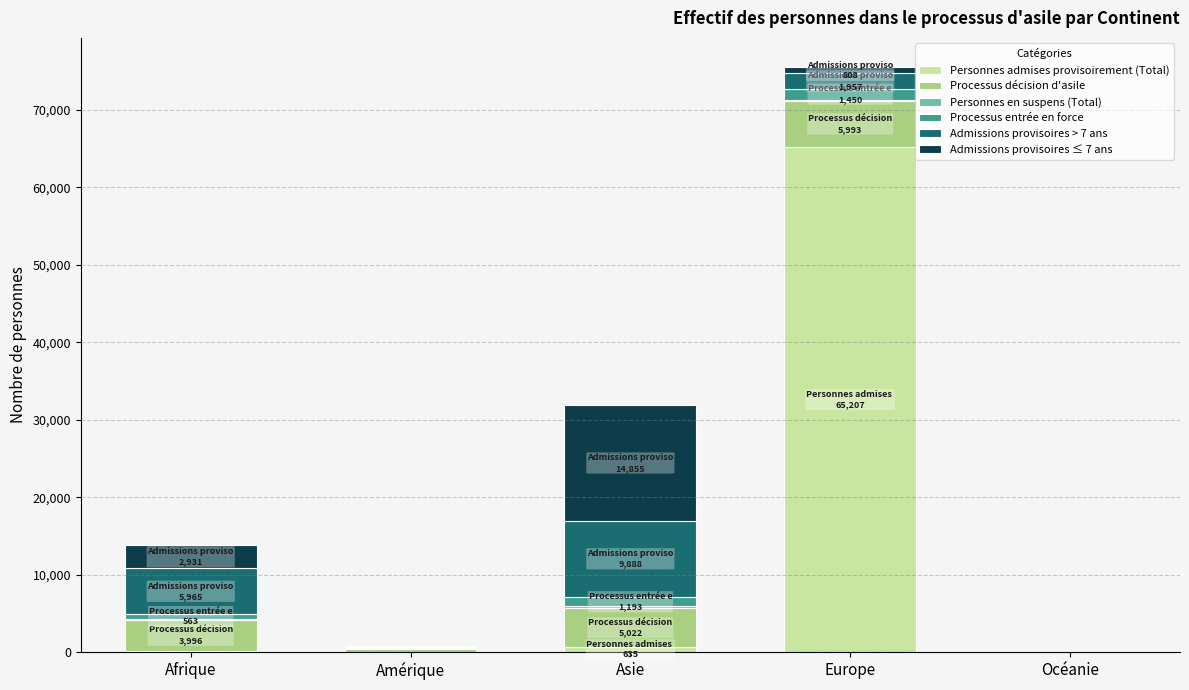

Read the Personnes admises provisoirement (Total) value at Afrique.

199